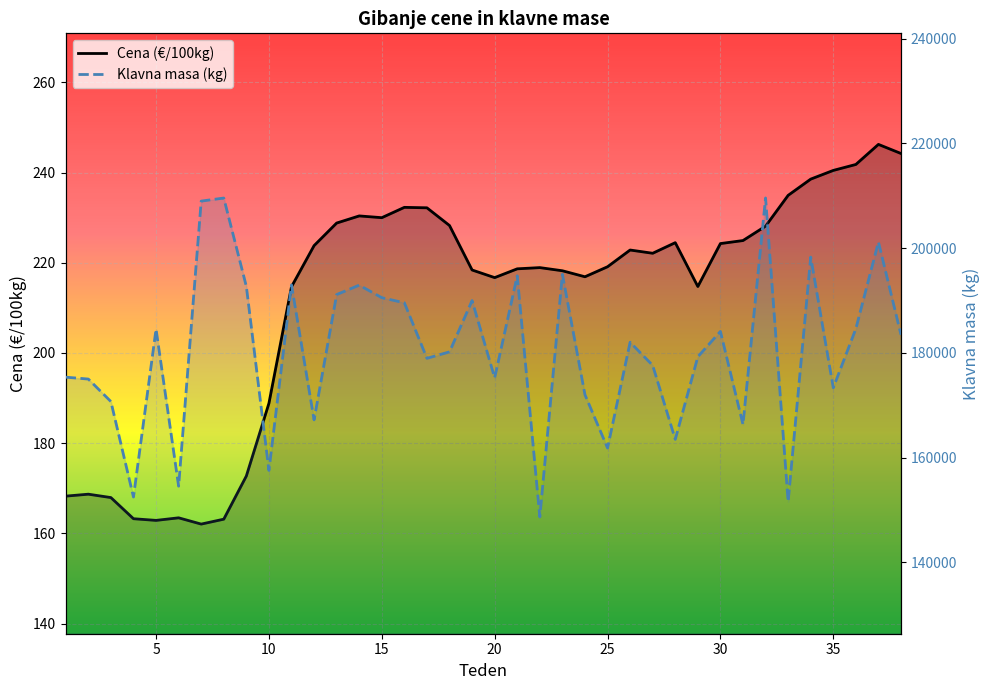

How many values in the Cena (€/100kg) series are below 222?

19